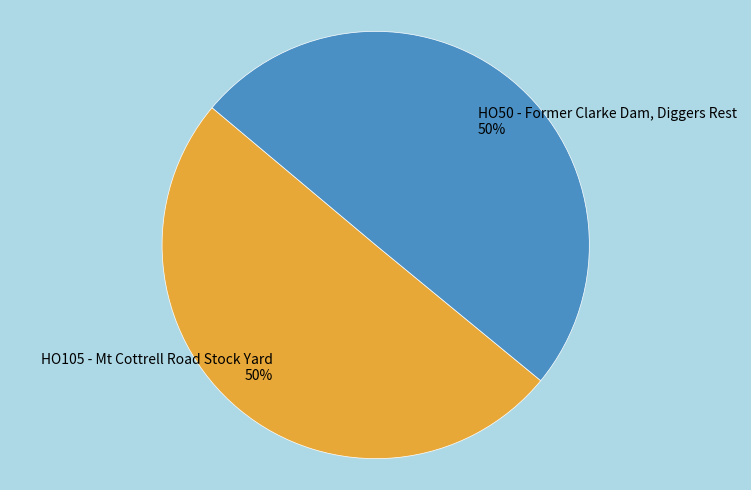

To the nearest percent, what is the average slice percentage?

50%